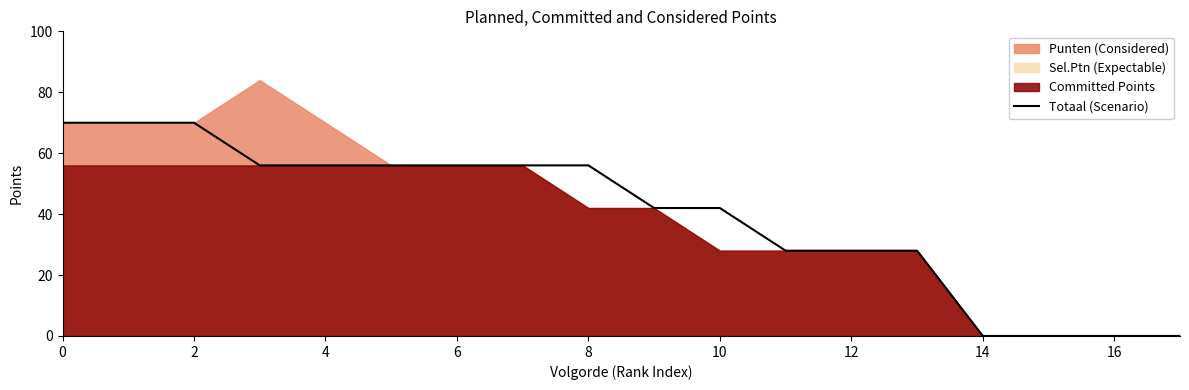

Reading left to right, list all the values displayed in this chart.

70	70	70	56	56	56	56	56	56	42	42	28	28	28	0	0	0	0